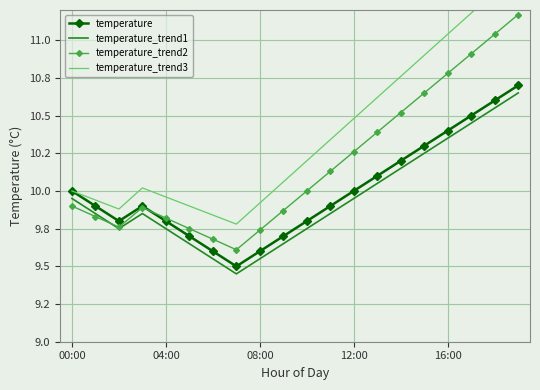

At which category is the sum across all series the highest?

19